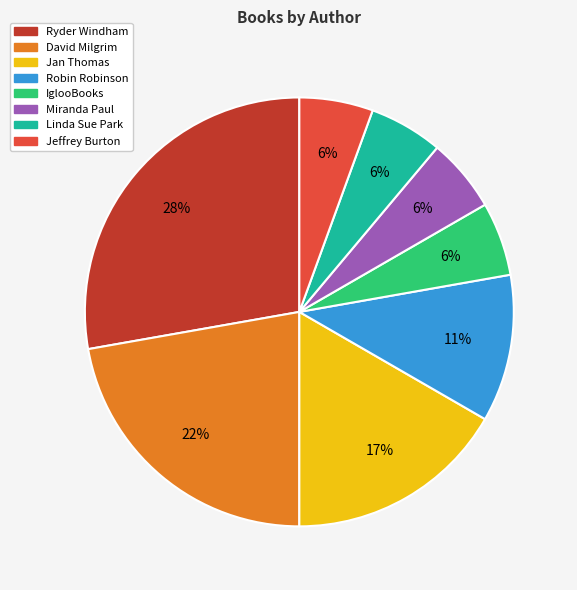

What is the largest slice in the pie chart?

Ryder Windham